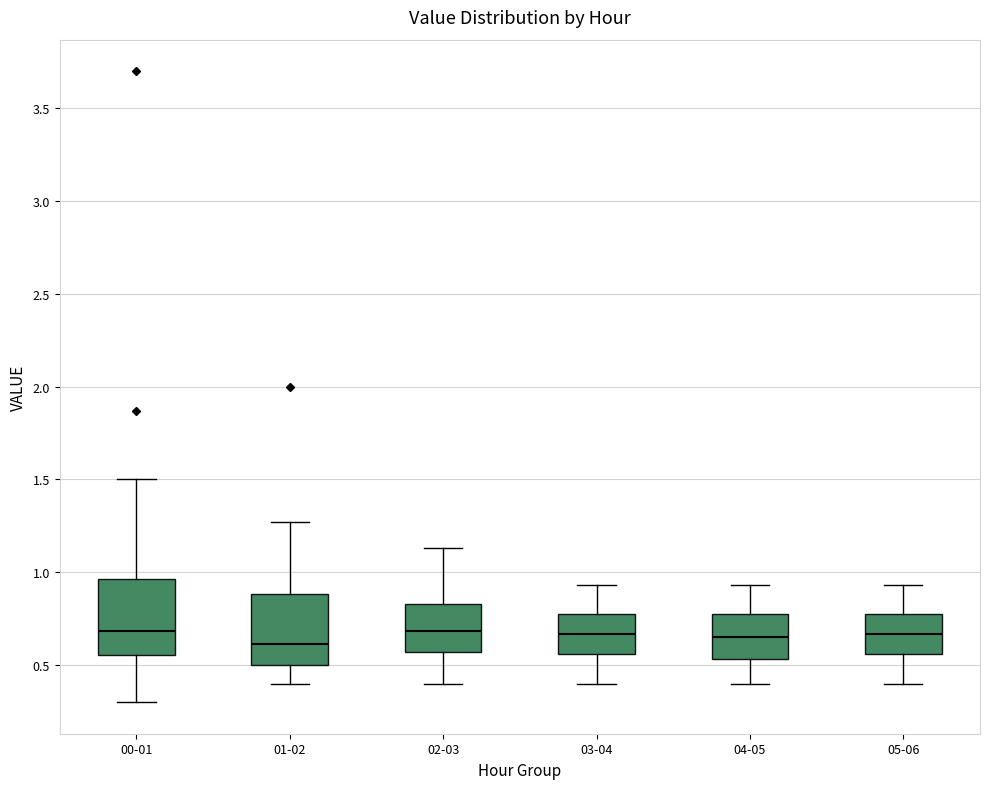

Reading left to right, read every box against the y-axis: the position of its median line, the range the box covers, and the ends of its whiskers. The values are not printed on the chart, so give them approximately, as read against the axis.

00-01: median 0.70, box 0.55 to 0.95, whiskers 0.30 to 1.50
01-02: median 0.60, box 0.50 to 0.90, whiskers 0.40 to 1.25
02-03: median 0.70, box 0.55 to 0.85, whiskers 0.40 to 1.15
03-04: median 0.65, box 0.55 to 0.80, whiskers 0.40 to 0.95
04-05: median 0.65, box 0.55 to 0.80, whiskers 0.40 to 0.95
05-06: median 0.65, box 0.55 to 0.80, whiskers 0.40 to 0.95